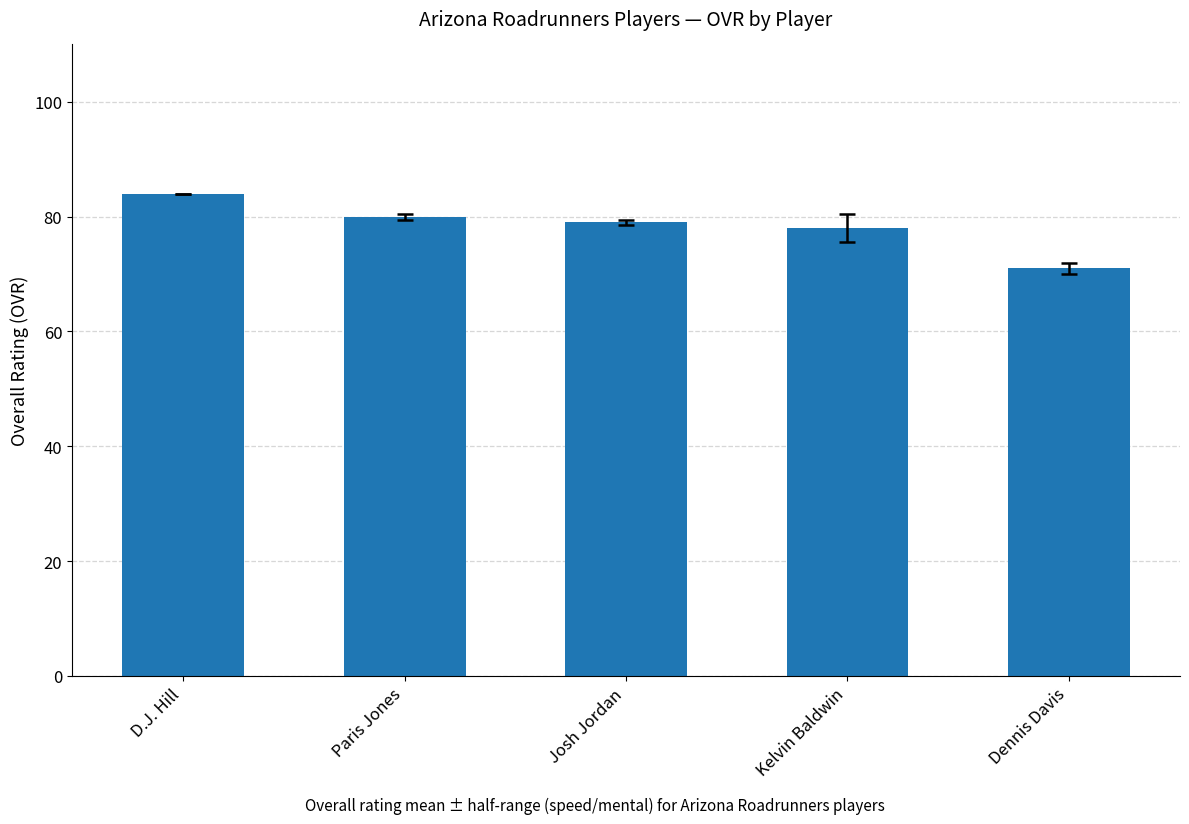

What is the approximate value at Josh Jordan, to the nearest 5?

80